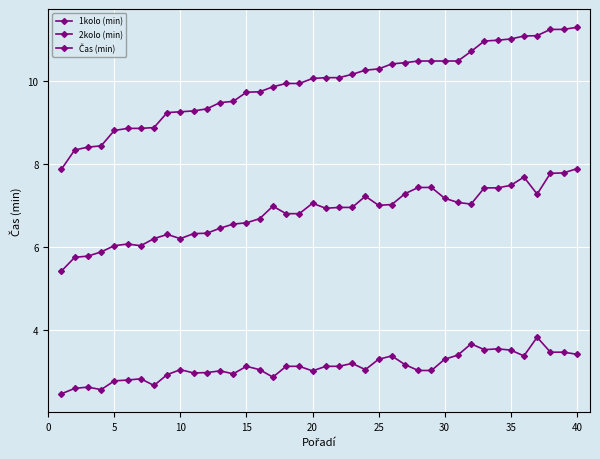

Count the number of data series in this chart.

3